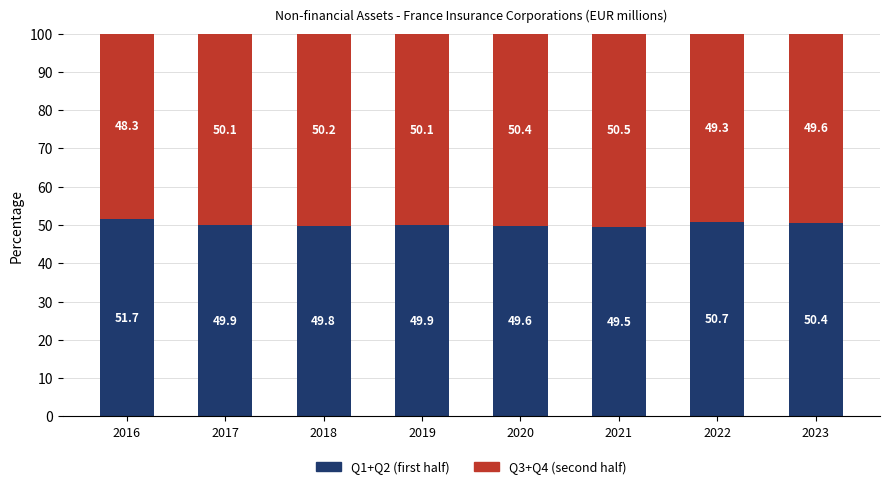

Which category has the highest value in the Q1+Q2 (first half) series?

2016